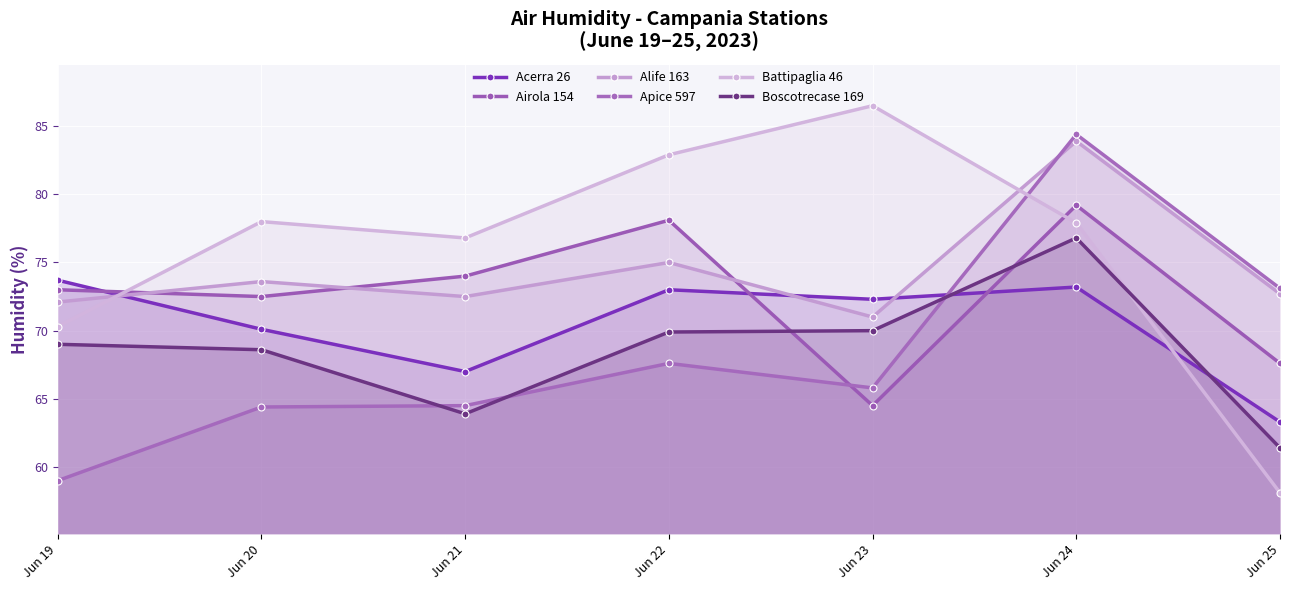

How many times do Boscotrecase 169 and Acerra 26 cross each other?

2